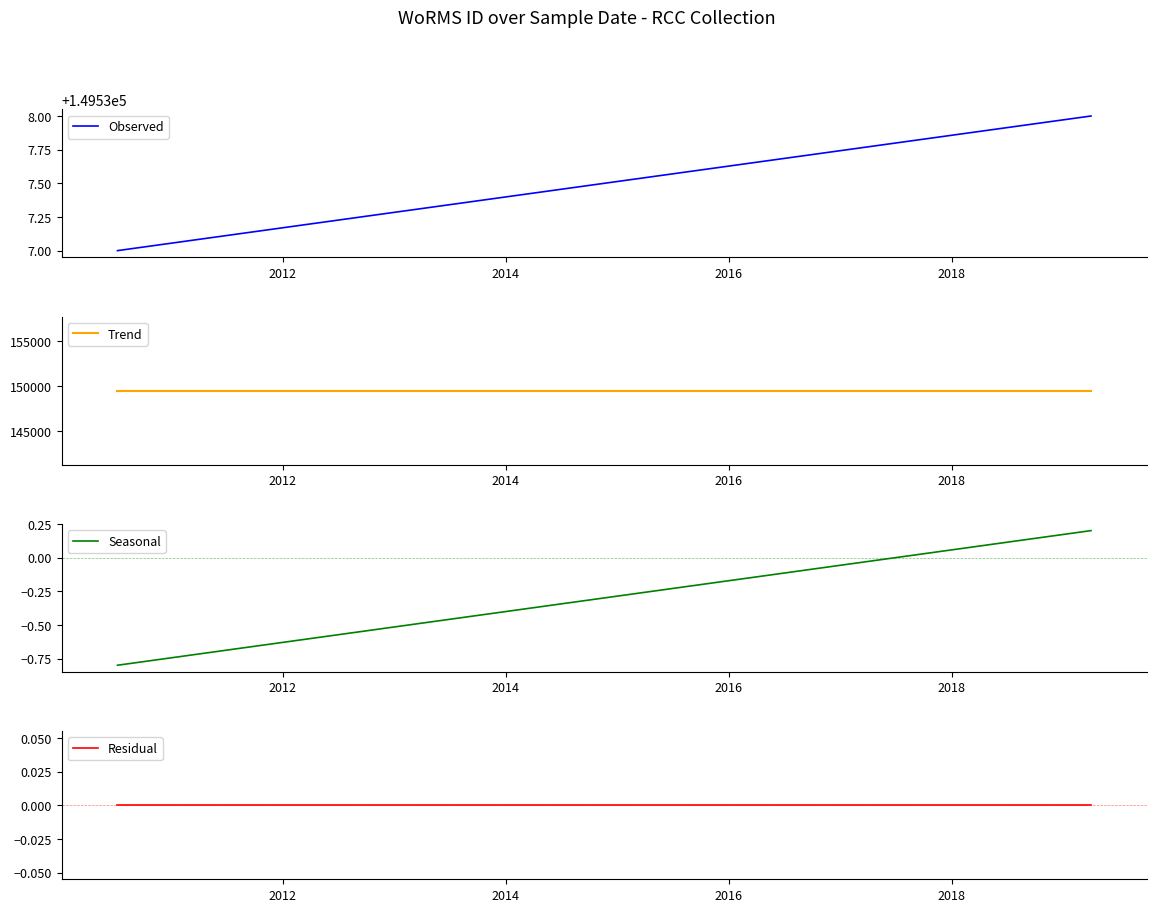

Count the number of data series in this chart.

4